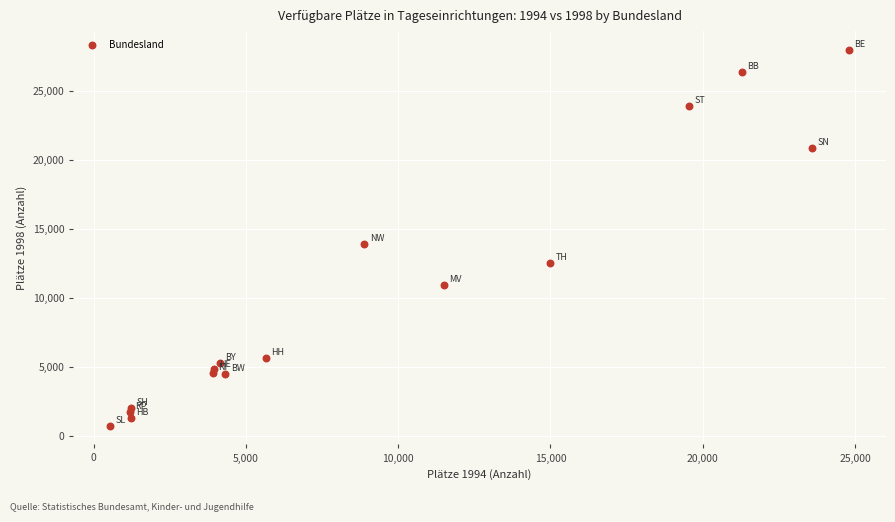

What Y value in the scatter plot is closest to 14342?

13902